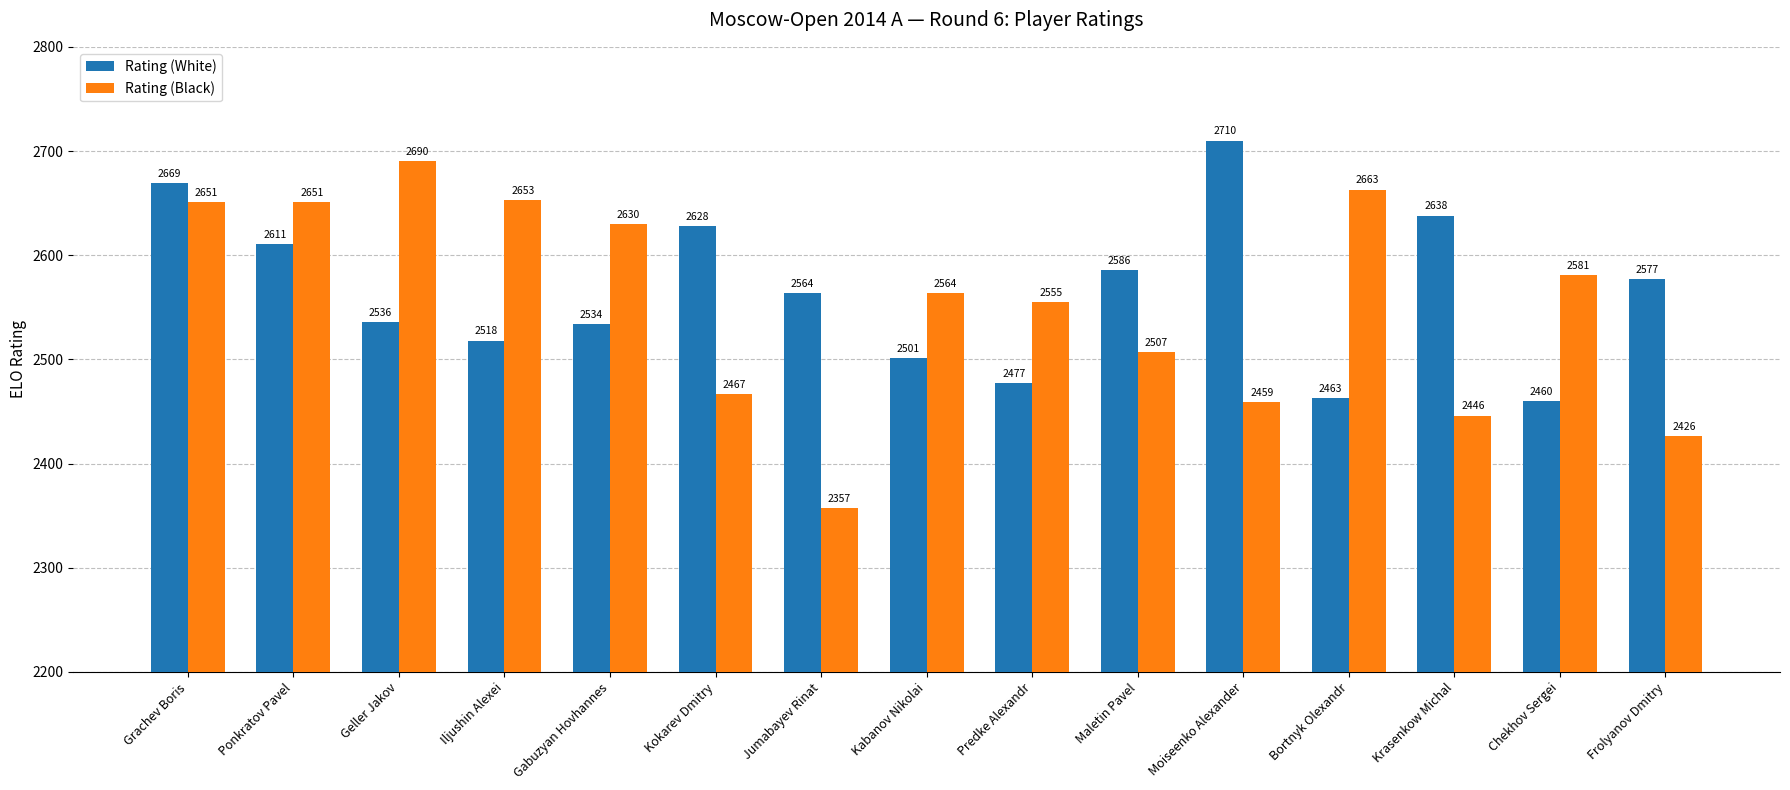

Count the number of data series in this chart.

2